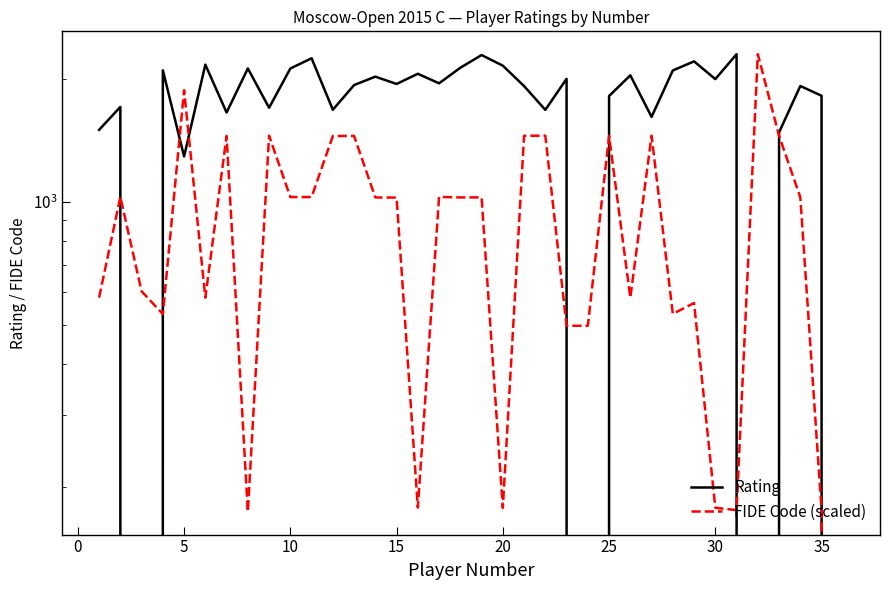

Is it true that Rating equals 2167.0 at 20?

True